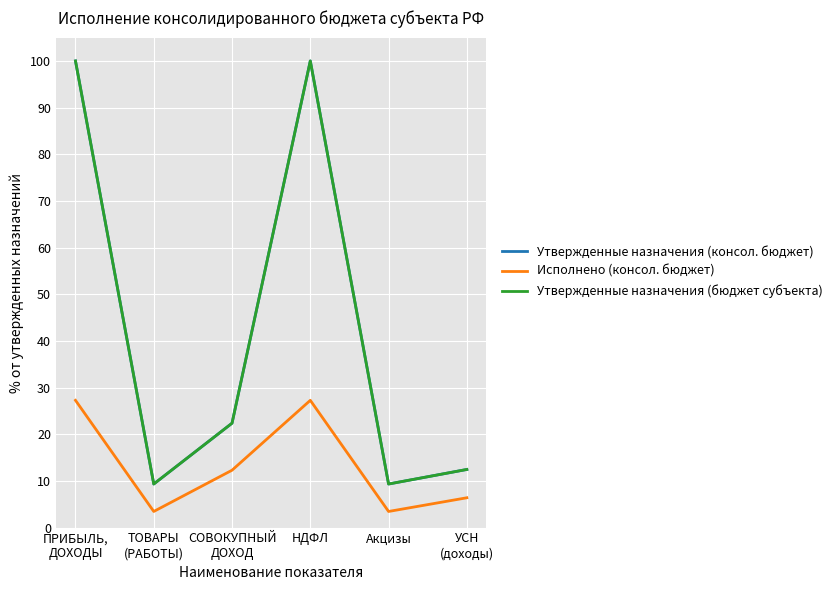

In Исполнено (консол. бюджет), how many points are higher than both neighbors (excluding endpoints)?

1